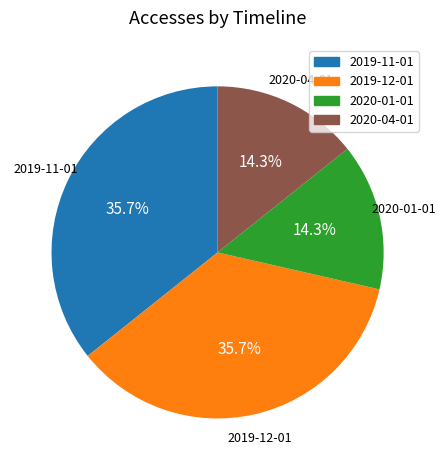

Does any single category account for the majority?

No